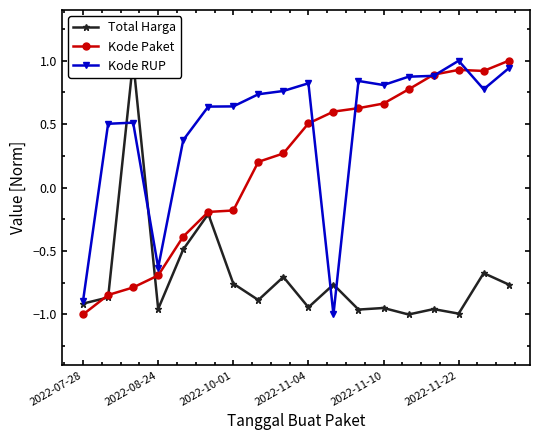

True or false: Kode RUP has more than 0 points higher than both neighbors.

True